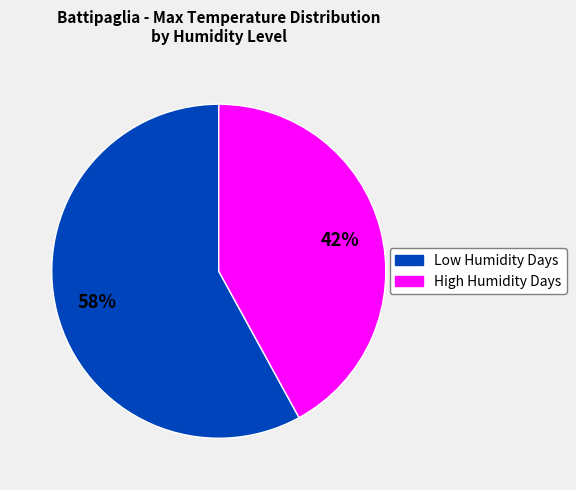

To the nearest percent, what is the difference between the largest and smallest slice percentages?

16%